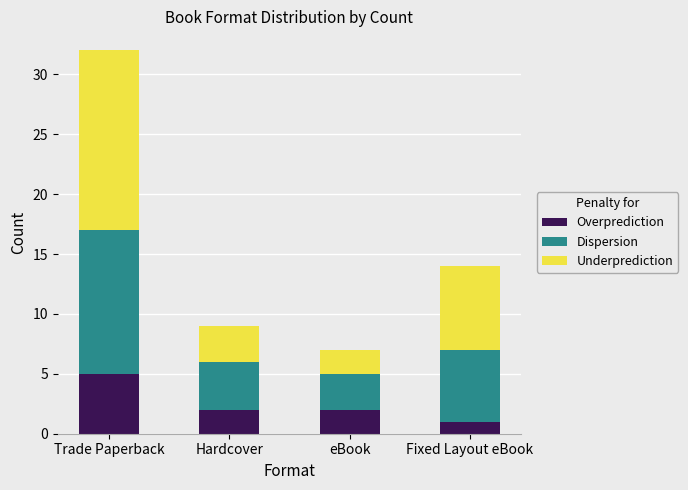

What is the difference between the Overprediction values at Fixed Layout eBook and Trade Paperback?

4